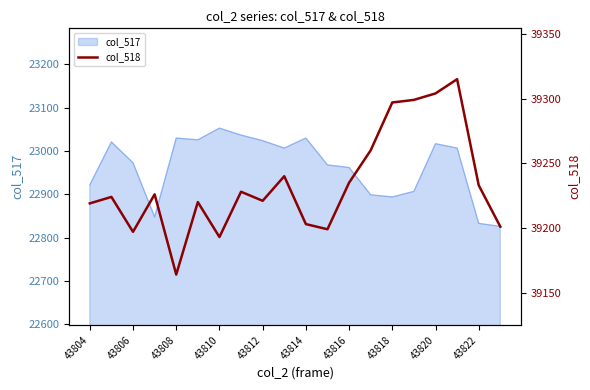

Count the number of categories in the chart.

20